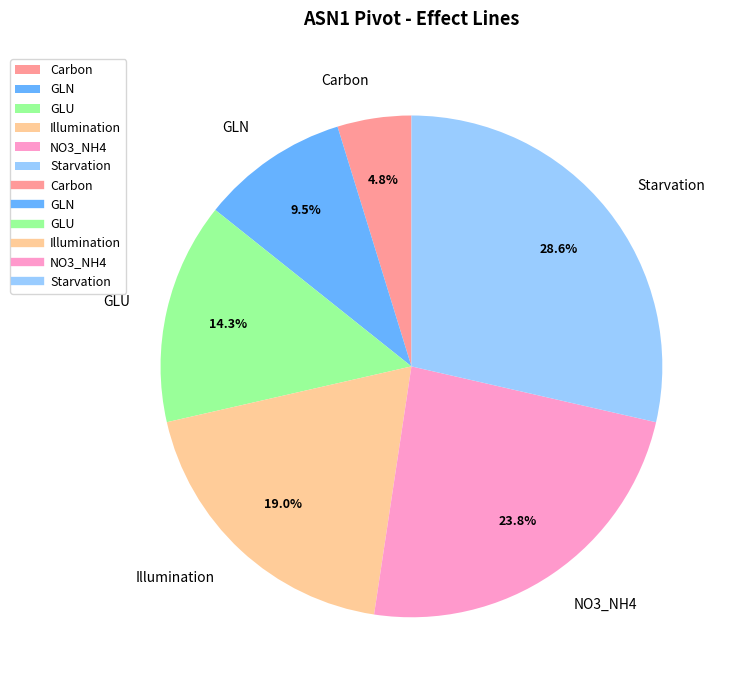

Approximately how many times larger is the value at GLN compared to NO3_NH4?

0.4